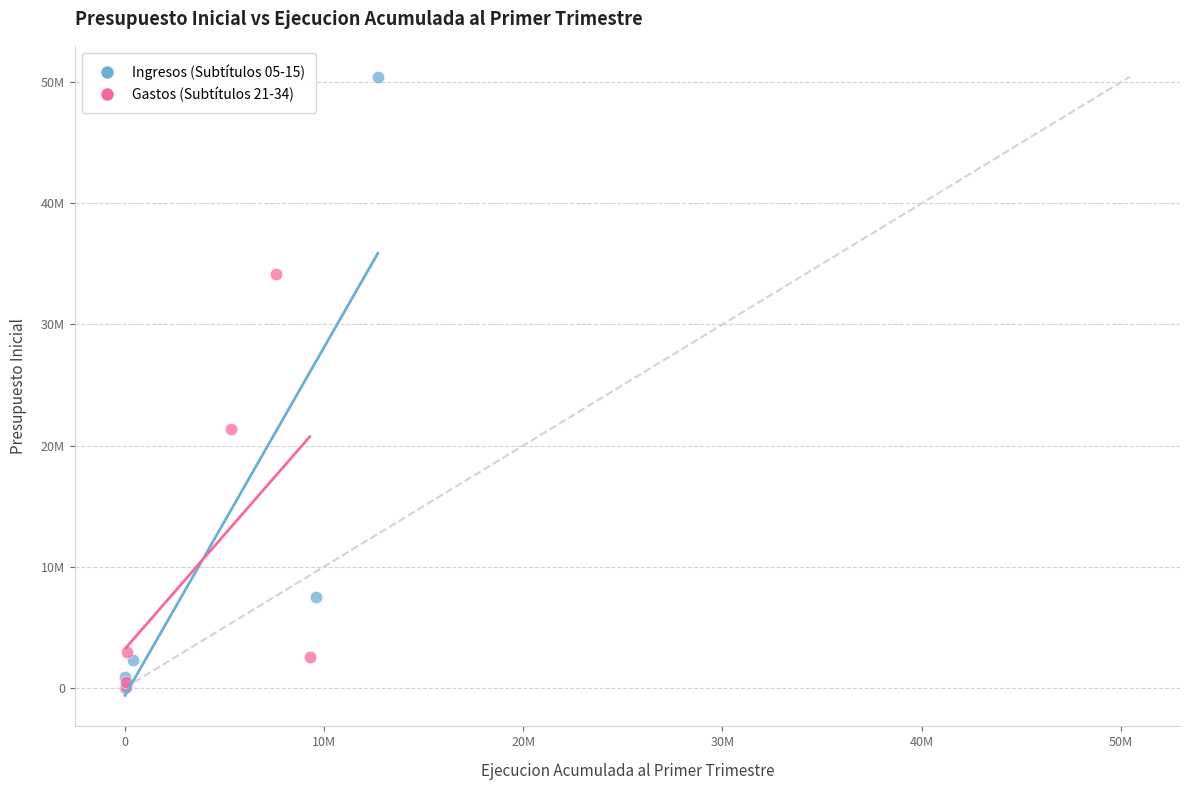

What are all the series names shown in the legend?

Ingresos (Subtítulos 05-15), Gastos (Subtítulos 21-34)